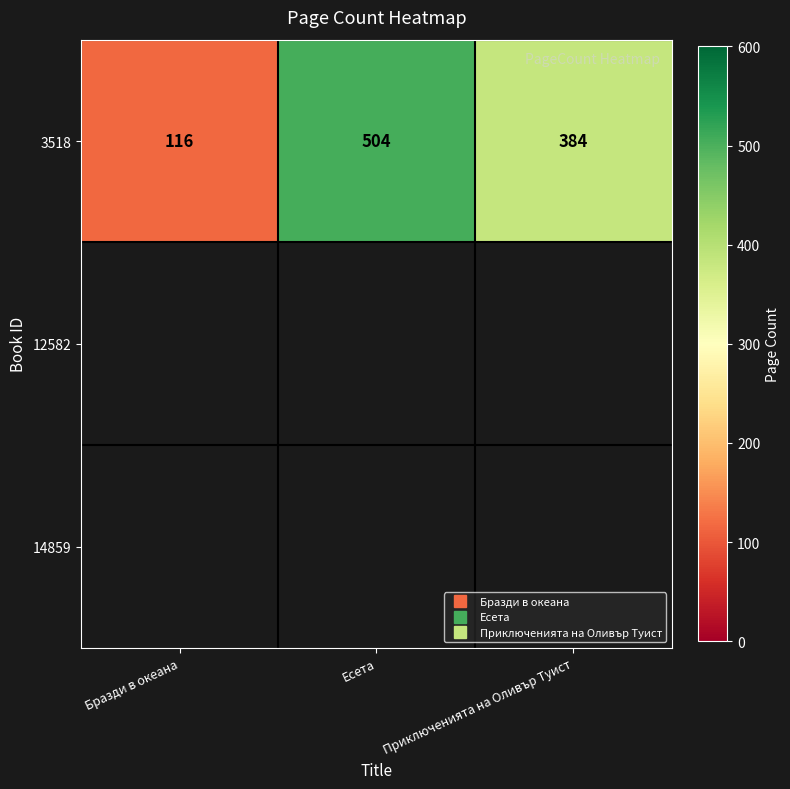

Rank the series by their maximum value, from lowest to highest.

3518, 12582, 14859